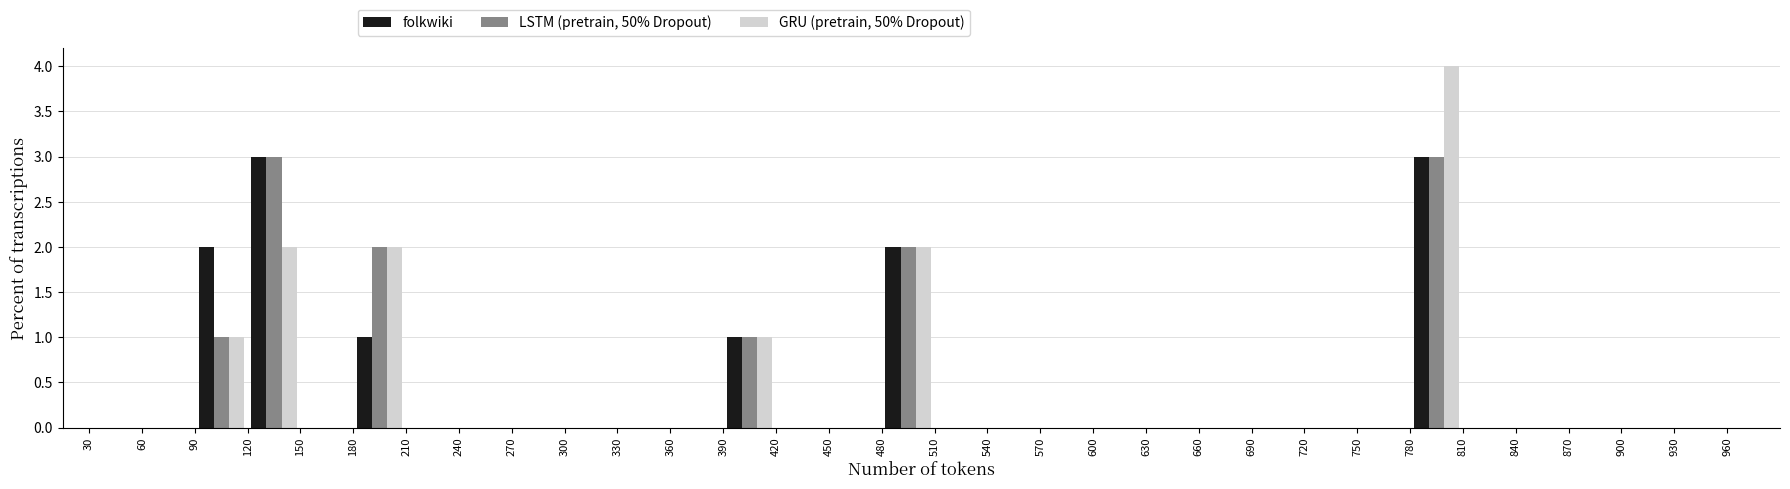

Reading left to right, list every range on the x-axis with the height of the bar of each series over it. The values are not printed on the chart, so give them approximately, as read against the axis.

30 to 60: folkwiki=0	LSTM (pretrain, 50% Dropout)=0	GRU (pretrain, 50% Dropout)=0
60 to 90: folkwiki=0	LSTM (pretrain, 50% Dropout)=0	GRU (pretrain, 50% Dropout)=0
90 to 120: folkwiki=2	LSTM (pretrain, 50% Dropout)=1	GRU (pretrain, 50% Dropout)=1
120 to 150: folkwiki=3	LSTM (pretrain, 50% Dropout)=3	GRU (pretrain, 50% Dropout)=2
150 to 180: folkwiki=0	LSTM (pretrain, 50% Dropout)=0	GRU (pretrain, 50% Dropout)=0
180 to 210: folkwiki=1	LSTM (pretrain, 50% Dropout)=2	GRU (pretrain, 50% Dropout)=2
210 to 240: folkwiki=0	LSTM (pretrain, 50% Dropout)=0	GRU (pretrain, 50% Dropout)=0
240 to 270: folkwiki=0	LSTM (pretrain, 50% Dropout)=0	GRU (pretrain, 50% Dropout)=0
270 to 300: folkwiki=0	LSTM (pretrain, 50% Dropout)=0	GRU (pretrain, 50% Dropout)=0
300 to 330: folkwiki=0	LSTM (pretrain, 50% Dropout)=0	GRU (pretrain, 50% Dropout)=0
330 to 360: folkwiki=0	LSTM (pretrain, 50% Dropout)=0	GRU (pretrain, 50% Dropout)=0
360 to 390: folkwiki=0	LSTM (pretrain, 50% Dropout)=0	GRU (pretrain, 50% Dropout)=0
390 to 420: folkwiki=1	LSTM (pretrain, 50% Dropout)=1	GRU (pretrain, 50% Dropout)=1
420 to 450: folkwiki=0	LSTM (pretrain, 50% Dropout)=0	GRU (pretrain, 50% Dropout)=0
450 to 480: folkwiki=0	LSTM (pretrain, 50% Dropout)=0	GRU (pretrain, 50% Dropout)=0
480 to 510: folkwiki=2	LSTM (pretrain, 50% Dropout)=2	GRU (pretrain, 50% Dropout)=2
510 to 540: folkwiki=0	LSTM (pretrain, 50% Dropout)=0	GRU (pretrain, 50% Dropout)=0
540 to 570: folkwiki=0	LSTM (pretrain, 50% Dropout)=0	GRU (pretrain, 50% Dropout)=0
570 to 600: folkwiki=0	LSTM (pretrain, 50% Dropout)=0	GRU (pretrain, 50% Dropout)=0
600 to 630: folkwiki=0	LSTM (pretrain, 50% Dropout)=0	GRU (pretrain, 50% Dropout)=0
630 to 660: folkwiki=0	LSTM (pretrain, 50% Dropout)=0	GRU (pretrain, 50% Dropout)=0
660 to 690: folkwiki=0	LSTM (pretrain, 50% Dropout)=0	GRU (pretrain, 50% Dropout)=0
690 to 720: folkwiki=0	LSTM (pretrain, 50% Dropout)=0	GRU (pretrain, 50% Dropout)=0
720 to 750: folkwiki=0	LSTM (pretrain, 50% Dropout)=0	GRU (pretrain, 50% Dropout)=0
750 to 780: folkwiki=0	LSTM (pretrain, 50% Dropout)=0	GRU (pretrain, 50% Dropout)=0
780 to 810: folkwiki=3	LSTM (pretrain, 50% Dropout)=3	GRU (pretrain, 50% Dropout)=4
810 to 840: folkwiki=0	LSTM (pretrain, 50% Dropout)=0	GRU (pretrain, 50% Dropout)=0
840 to 870: folkwiki=0	LSTM (pretrain, 50% Dropout)=0	GRU (pretrain, 50% Dropout)=0
870 to 900: folkwiki=0	LSTM (pretrain, 50% Dropout)=0	GRU (pretrain, 50% Dropout)=0
900 to 930: folkwiki=0	LSTM (pretrain, 50% Dropout)=0	GRU (pretrain, 50% Dropout)=0
930 to 960: folkwiki=0	LSTM (pretrain, 50% Dropout)=0	GRU (pretrain, 50% Dropout)=0
960 to 990: folkwiki=0	LSTM (pretrain, 50% Dropout)=0	GRU (pretrain, 50% Dropout)=0